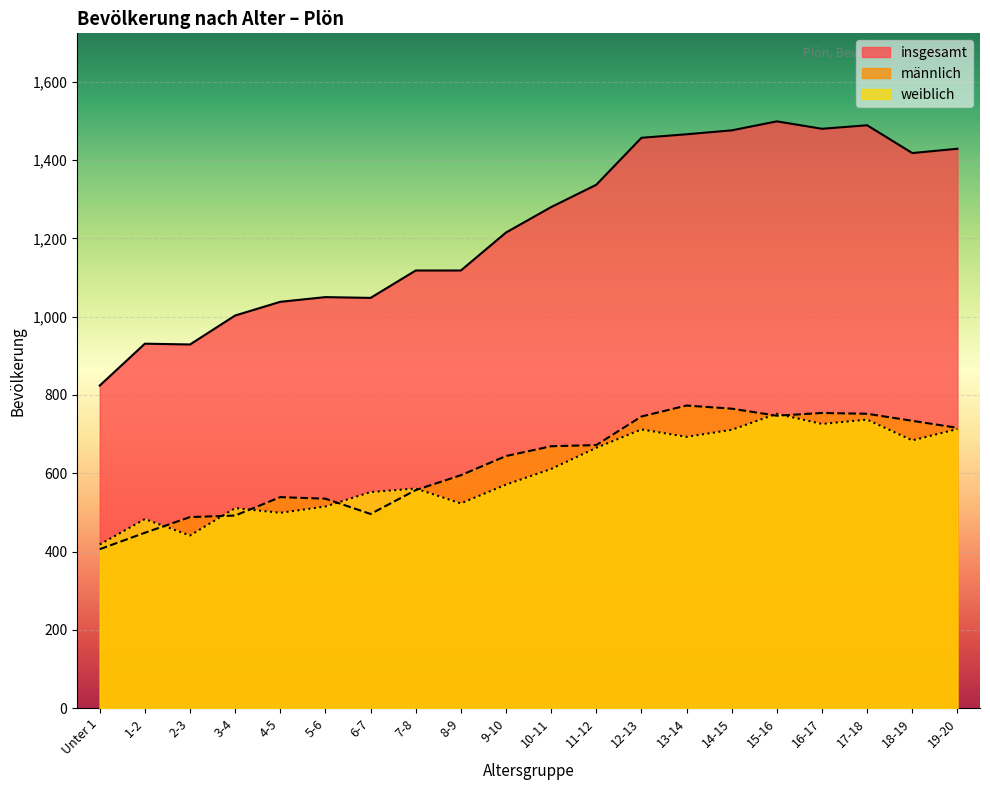

What is the total value across all series at 19-20?

2858